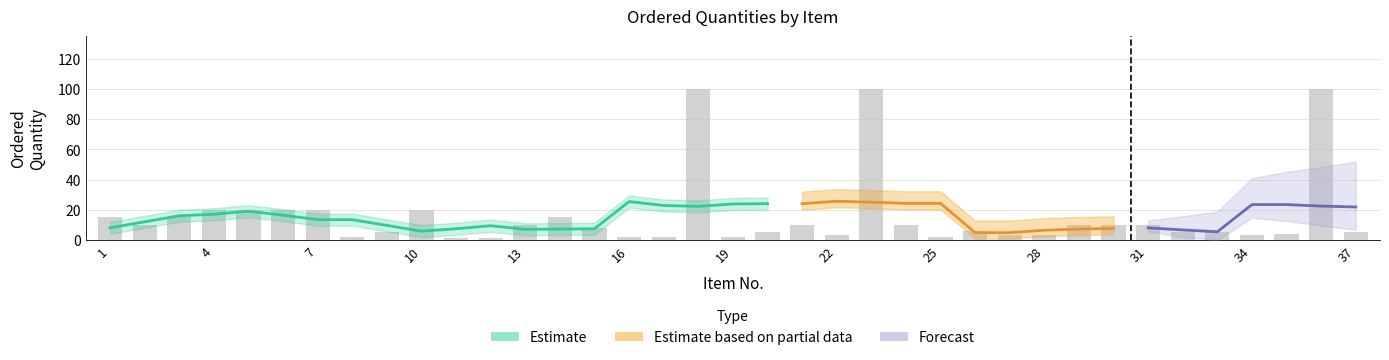

What is the change in value from 2 to 11?

-9